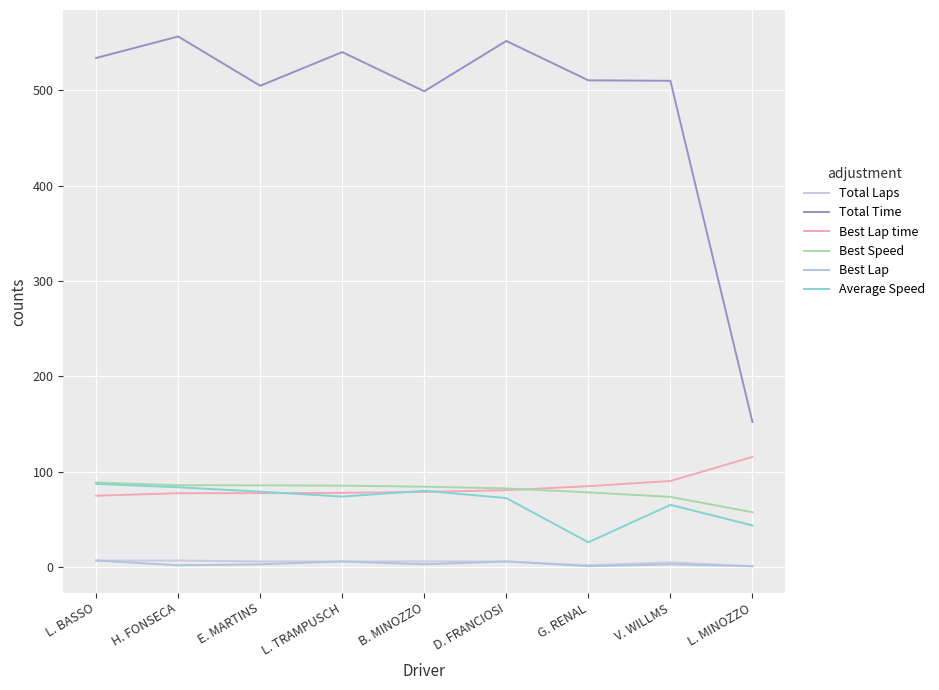

What is the difference between the highest and lowest values at G. RENAL?

509.4